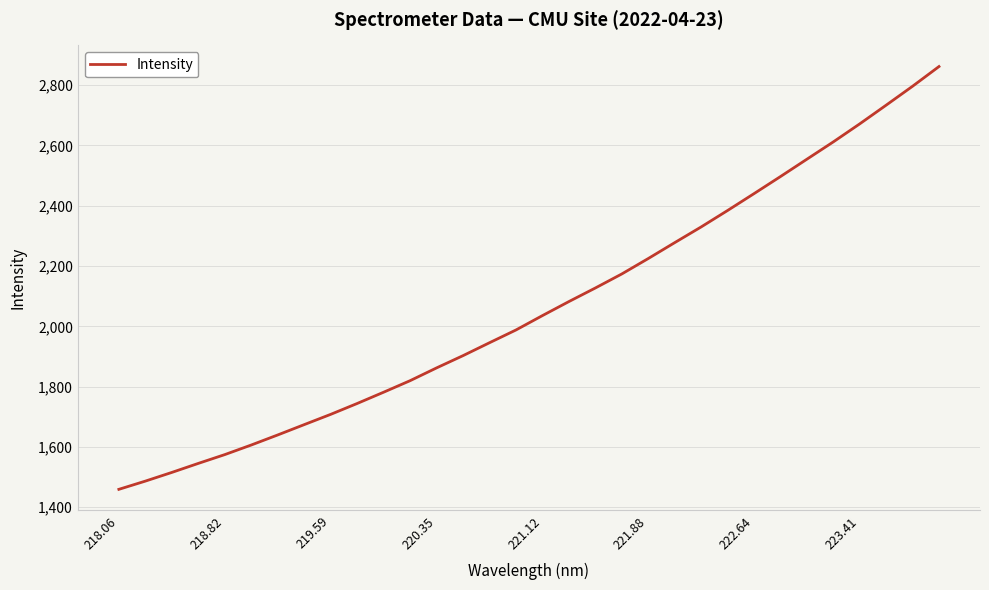

How many lines are shown in the chart?

1